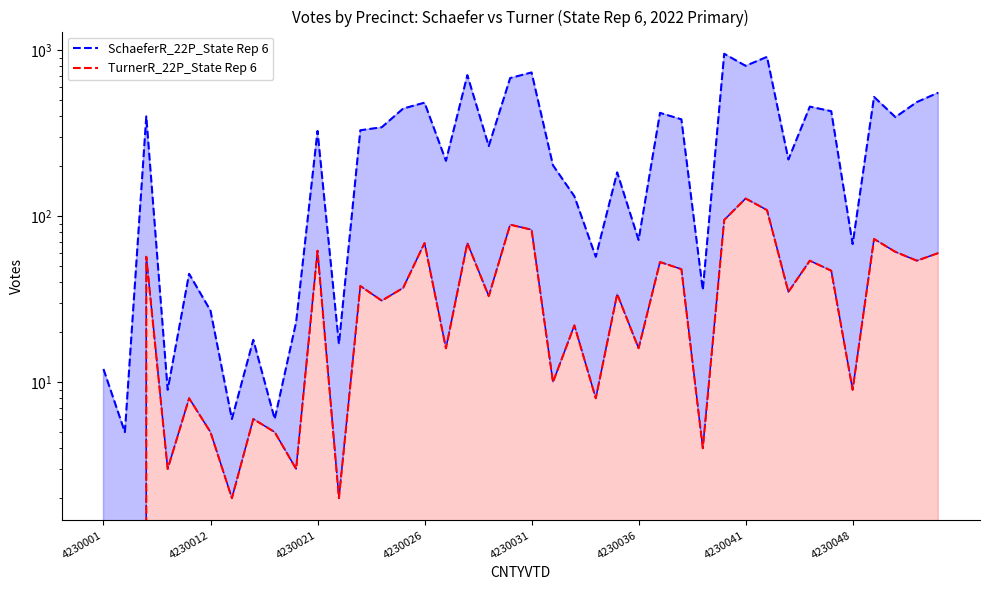

What is the lowest value of the SchaeferR_22P_State Rep 6 series?

5